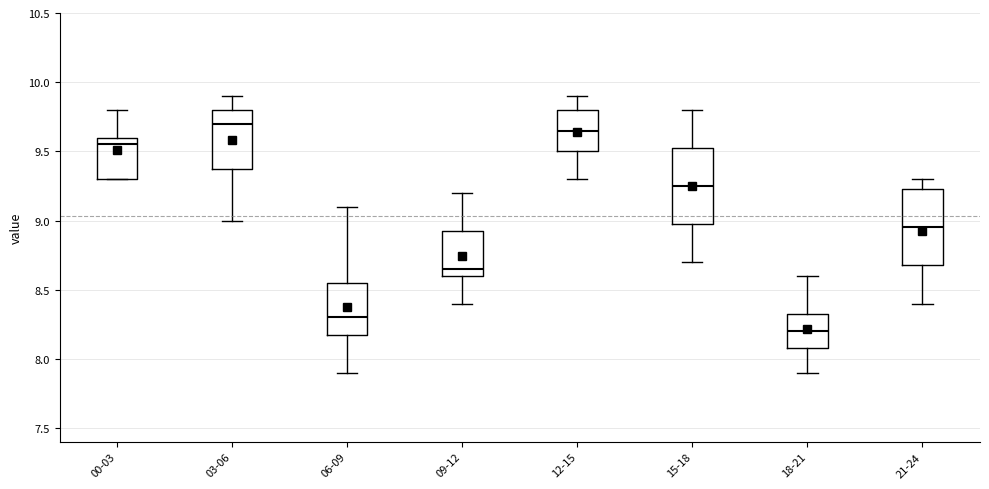

Where does the upper whisker of the box for 06-09 end on the y-axis? The values are not printed on the chart, so give them approximately, as read against the axis.

9.10